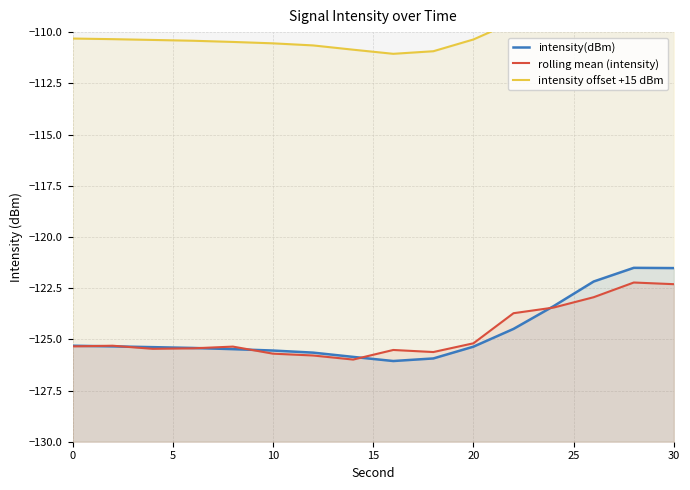

What is the smallest value displayed?

-126.1